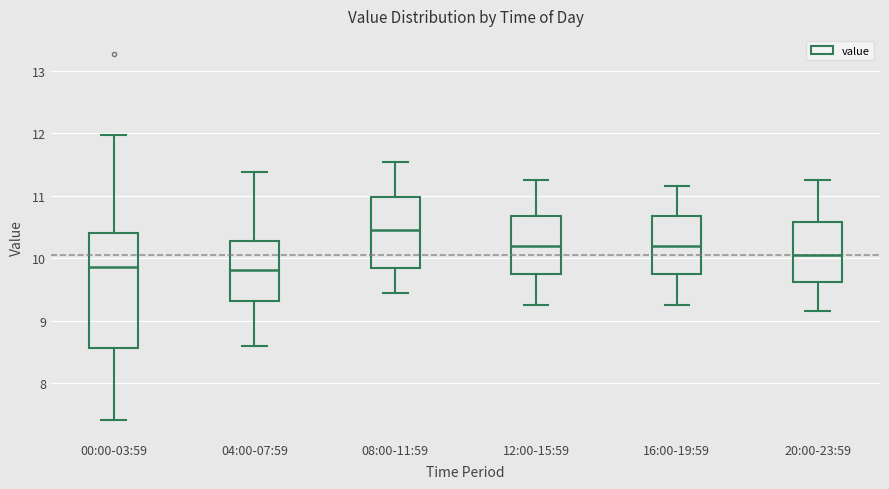

Comparing the boxes themselves (not the whiskers), which one is the tallest?

00:00-03:59